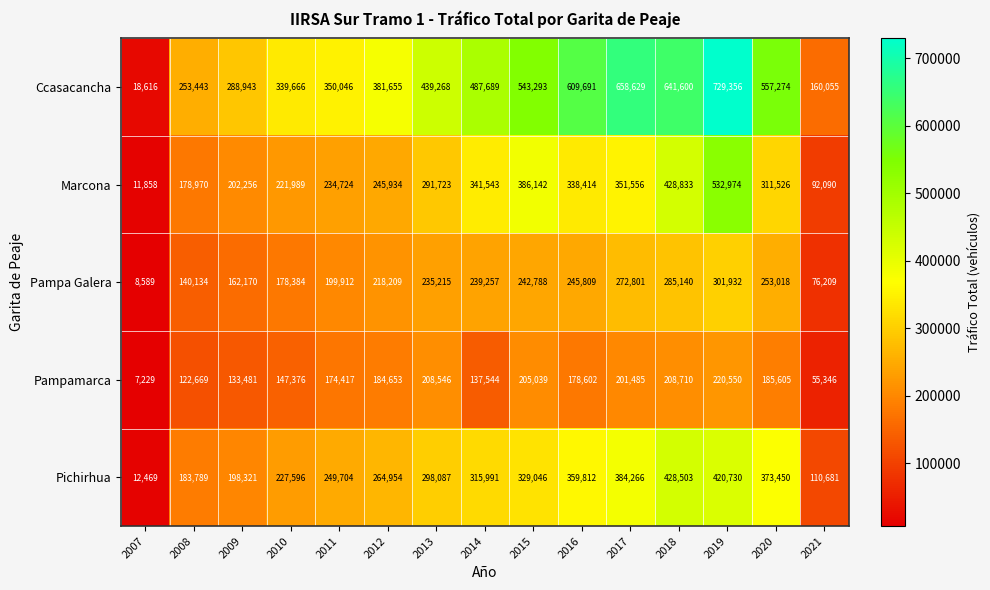

The Pampa Galera series shows 199912 at 2011. True or false?

True